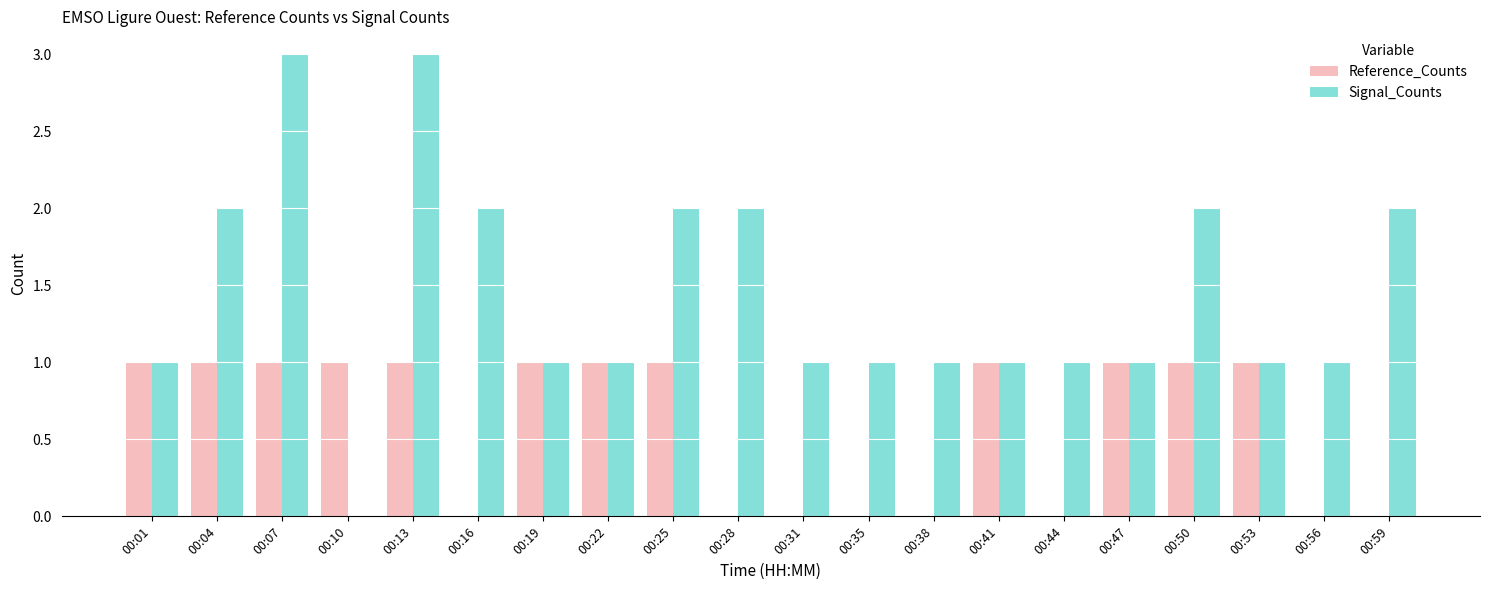

What is the maximum value shown in the chart?

3